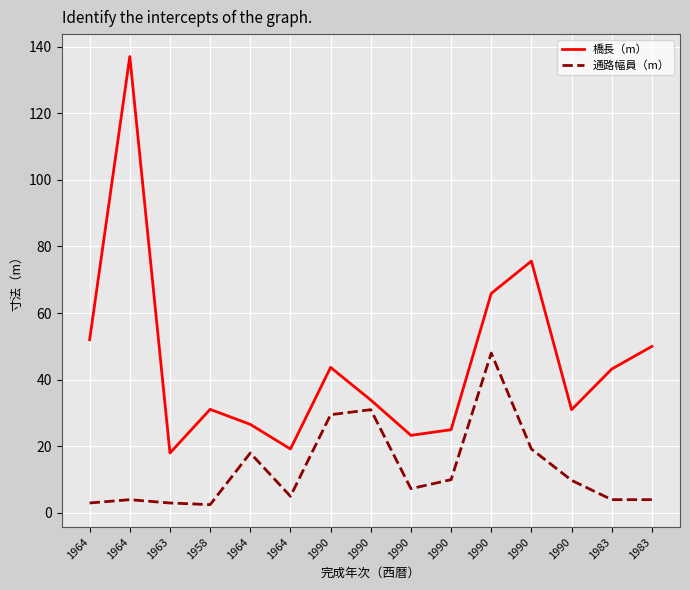

Does the chart display data point markers on the line(s)?

No